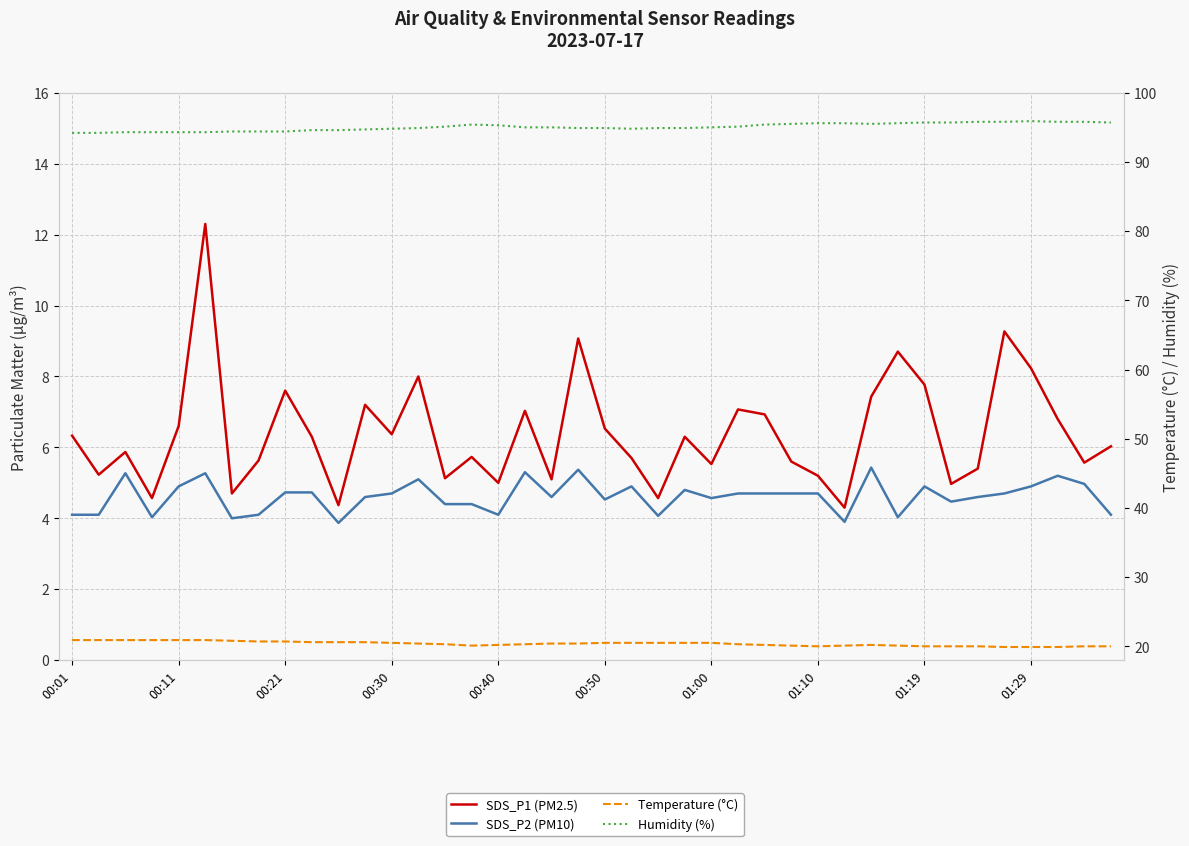

True or false: SDS_P2 (PM10) and Humidity (%) intersect in this chart.

False